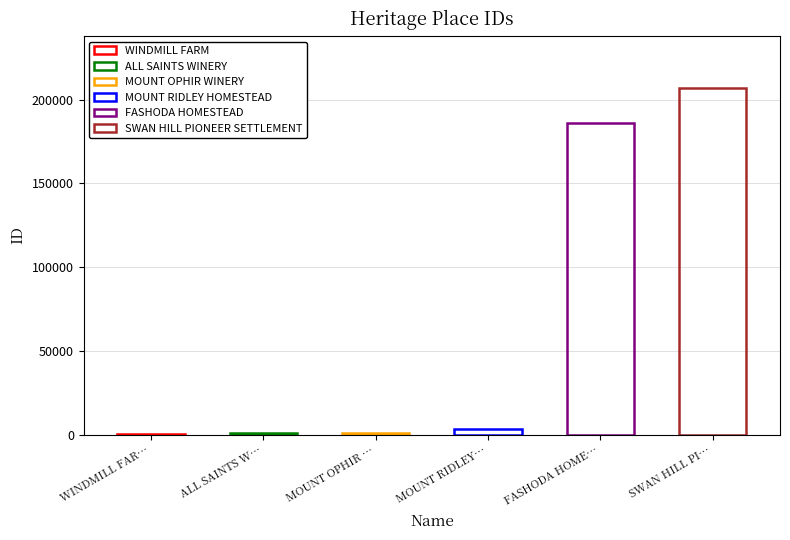

Between FASHODA HOMESTEAD and WINDMILL FARM, which is larger?

FASHODA HOMESTEAD